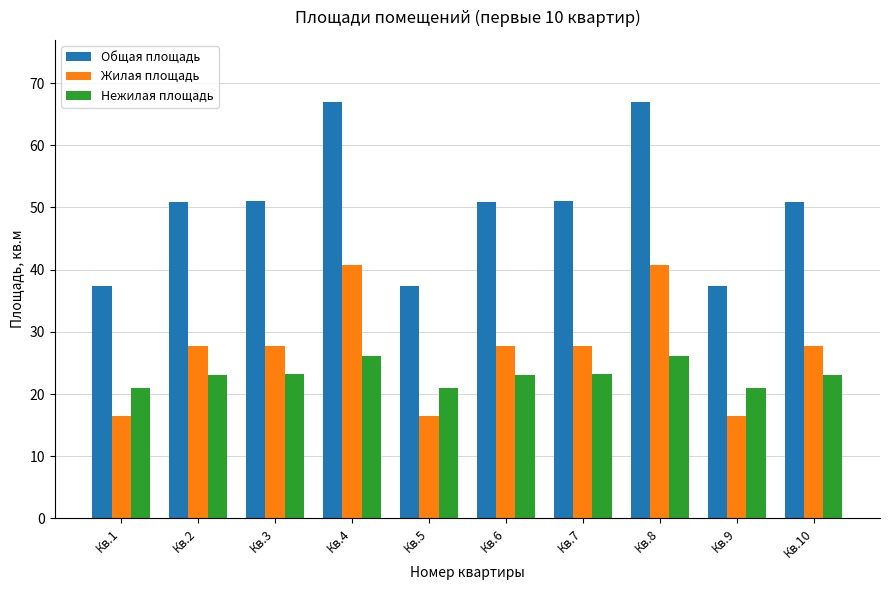

What is the difference between the Нежилая площадь values at Кв.4 and Кв.5?

5.1